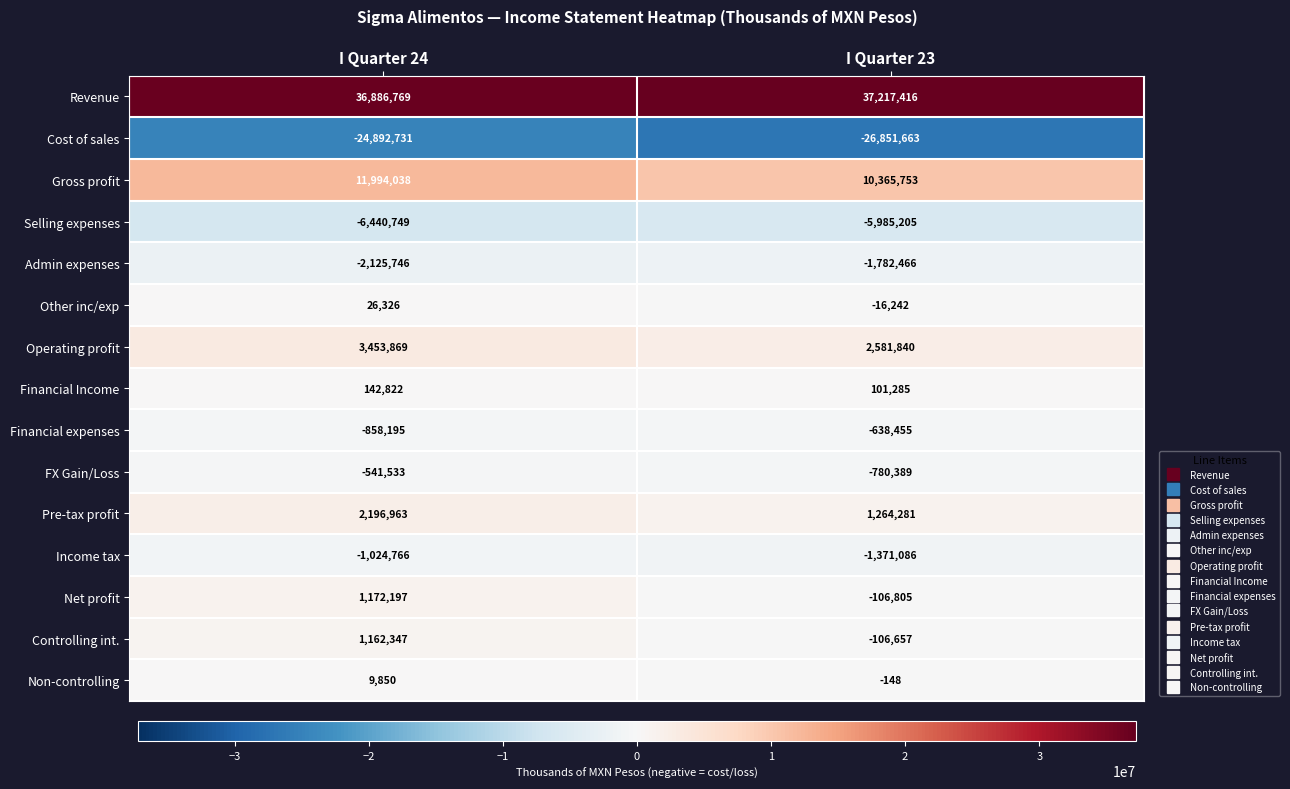

True or false: Cost of sales has a value of -26851663 at I Quarter 23.

True